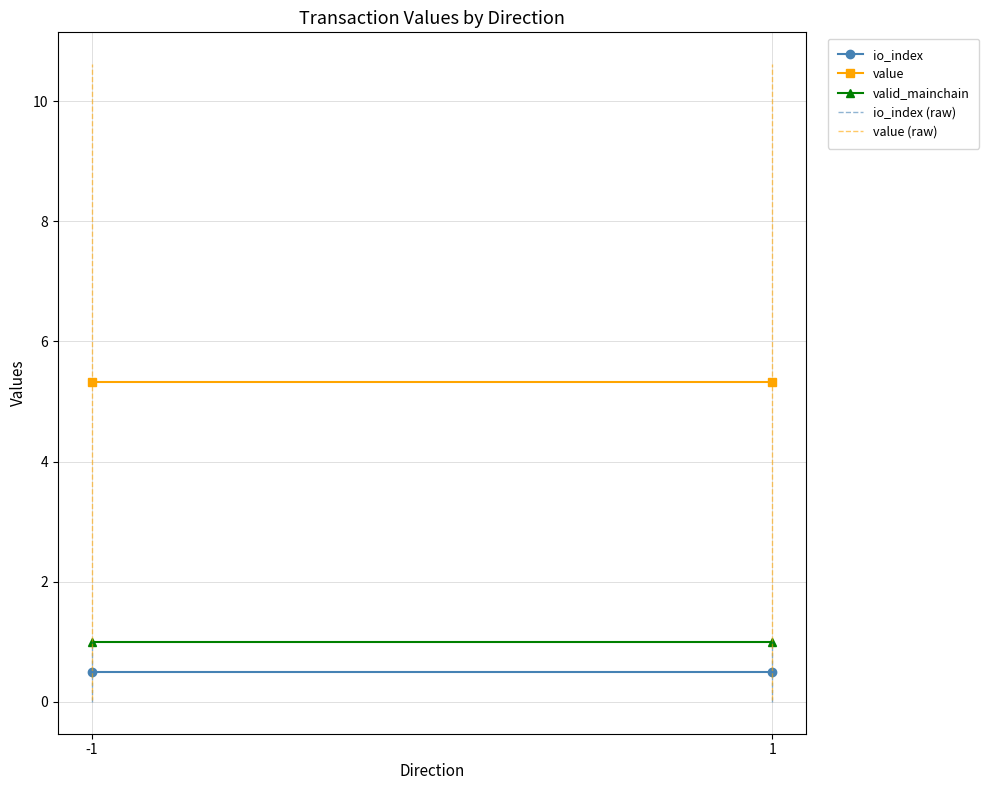

Which has a higher value, 1 or -1?

1